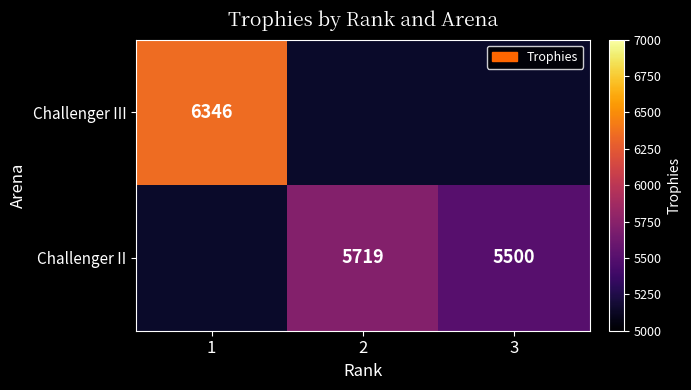

Is it true that Challenger II equals 2145 at 3?

False